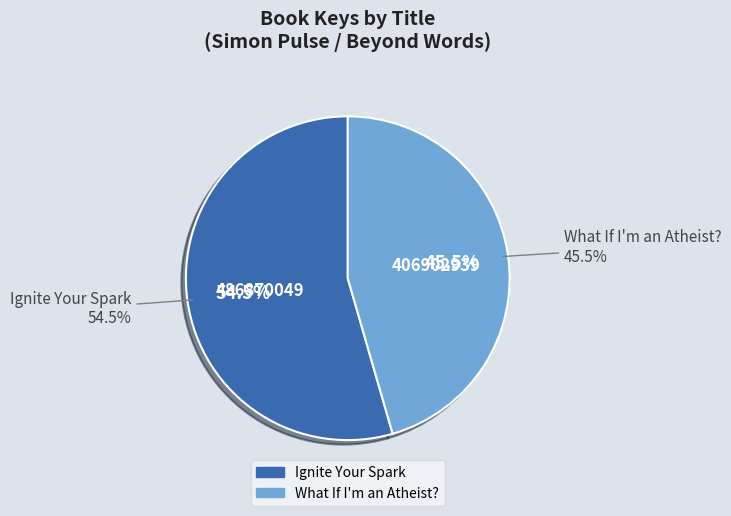

What is the largest slice in the pie chart?

Ignite Your Spark